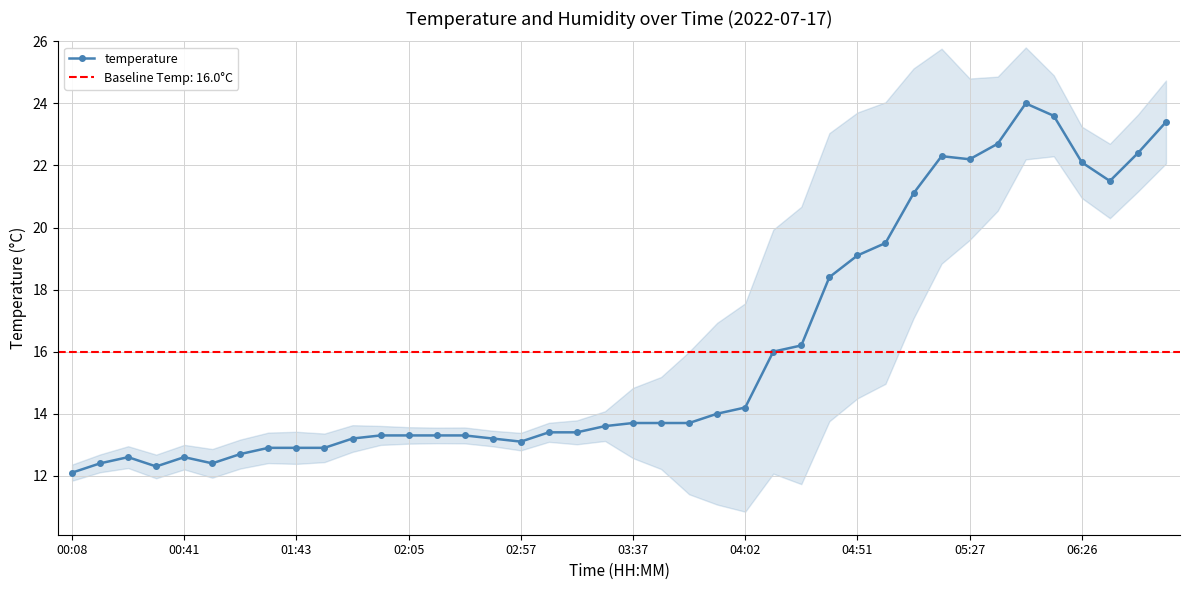

How many points are lower than both their immediate neighbors (excluding endpoints)?

5